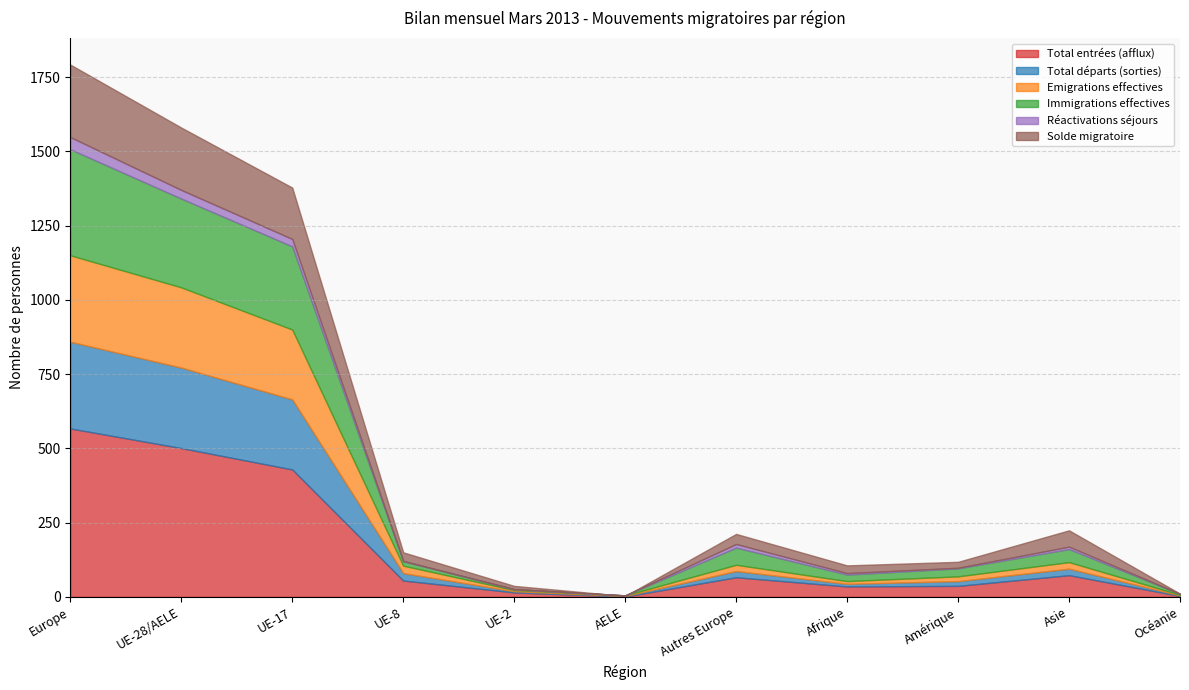

Which series changed the most between UE-17 and Amérique?

Total entrées (afflux)